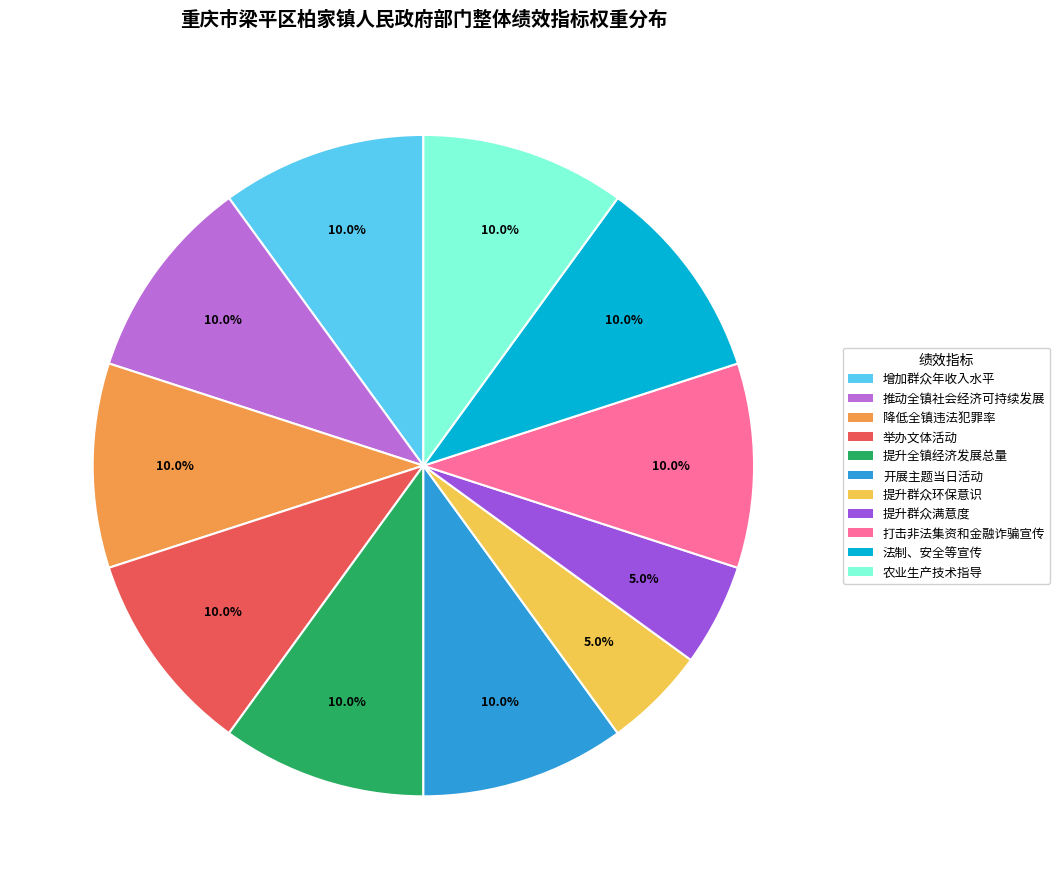

What percentage is the 提升群众环保意识 slice, to the nearest percent?

5%